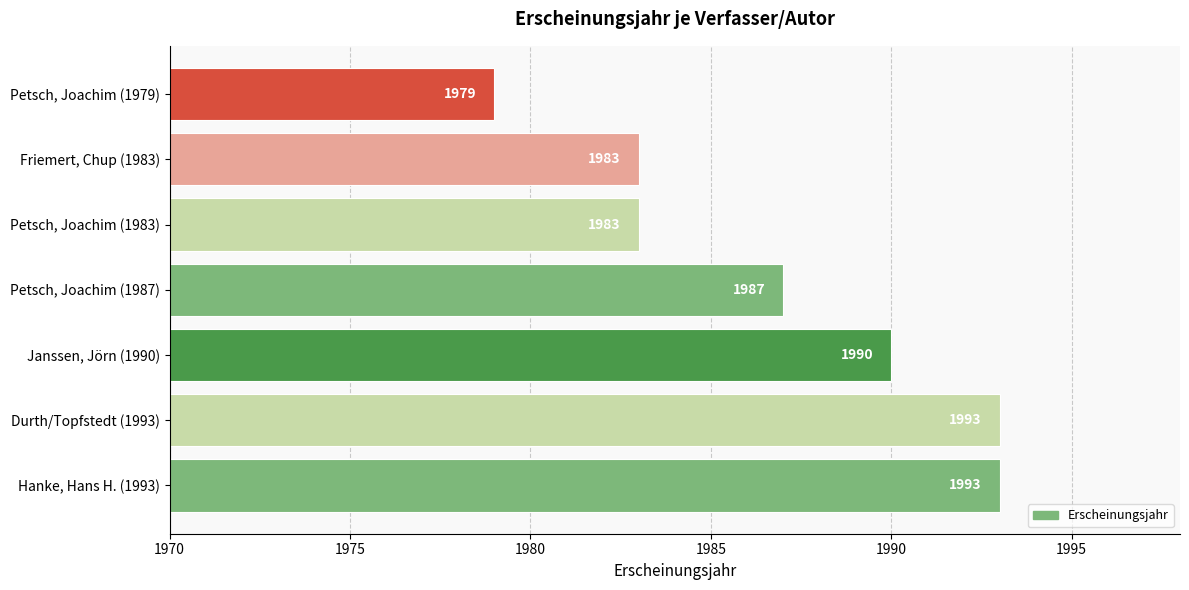

What is the change in value from Petsch, Joachim (1983) to Petsch, Joachim (1987)?

+4